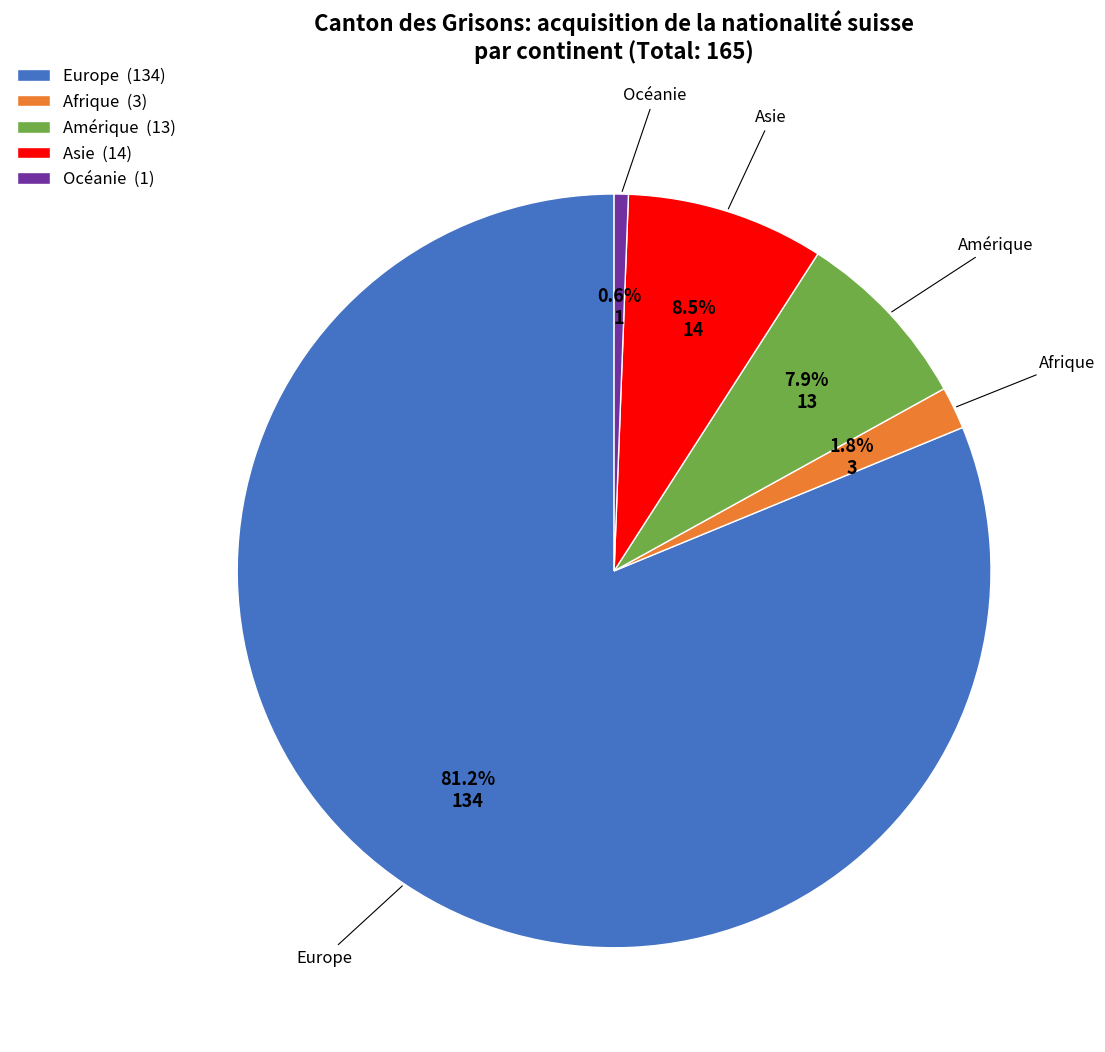

The Europe slice represents 89% of the pie. True or false?

False